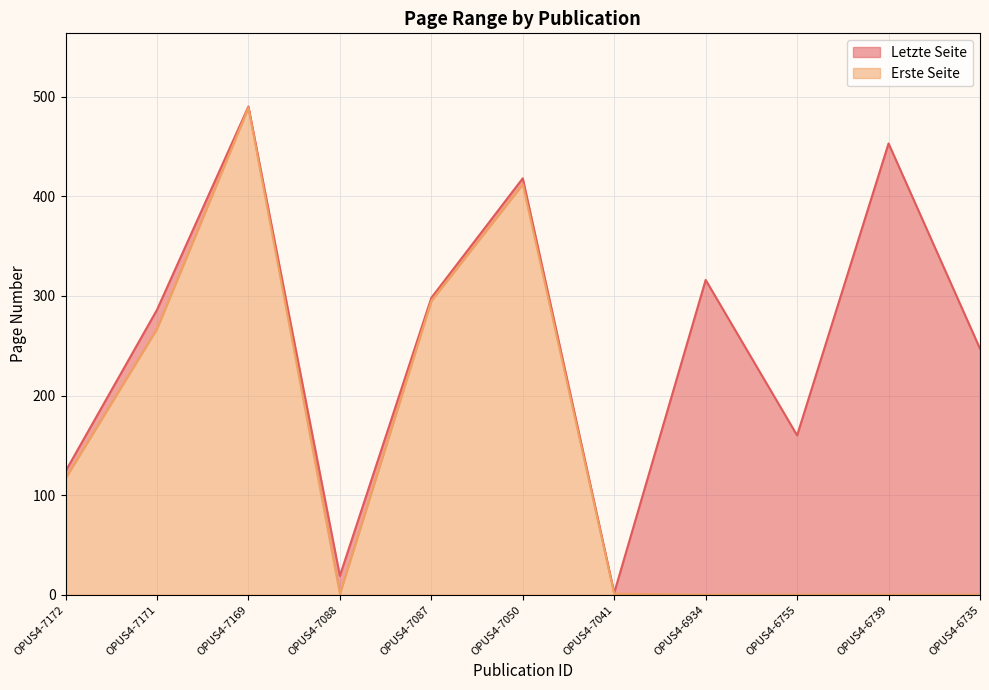

The Letzte Seite series shows 247 at OPUS4-6735. True or false?

True